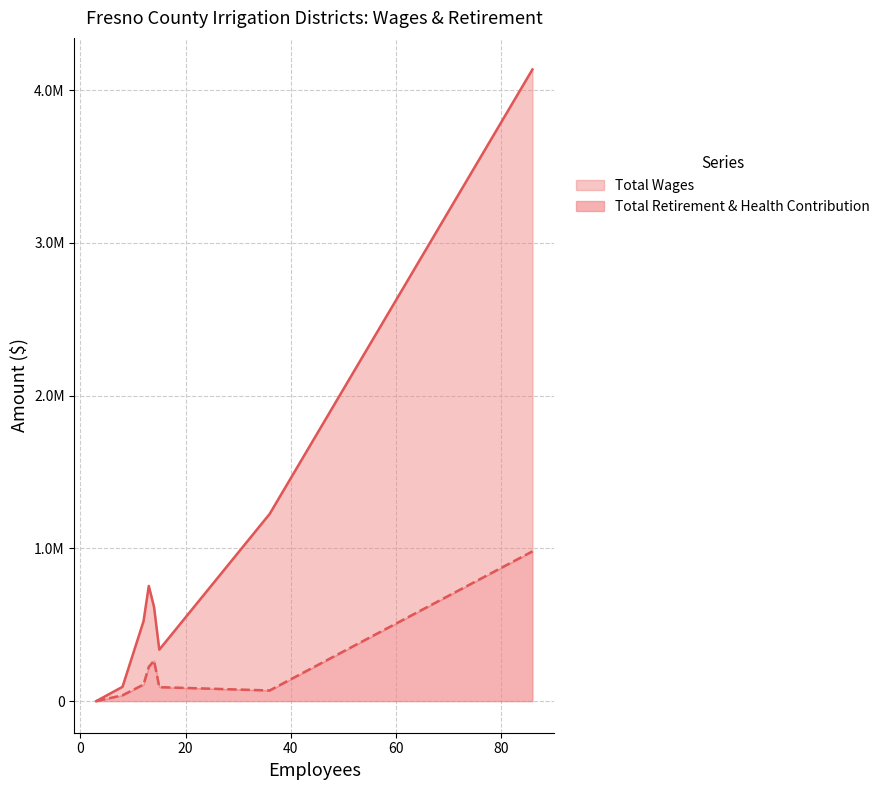

What is the difference between the Total Retirement & Health Contribution values at 12 and 15?

16935